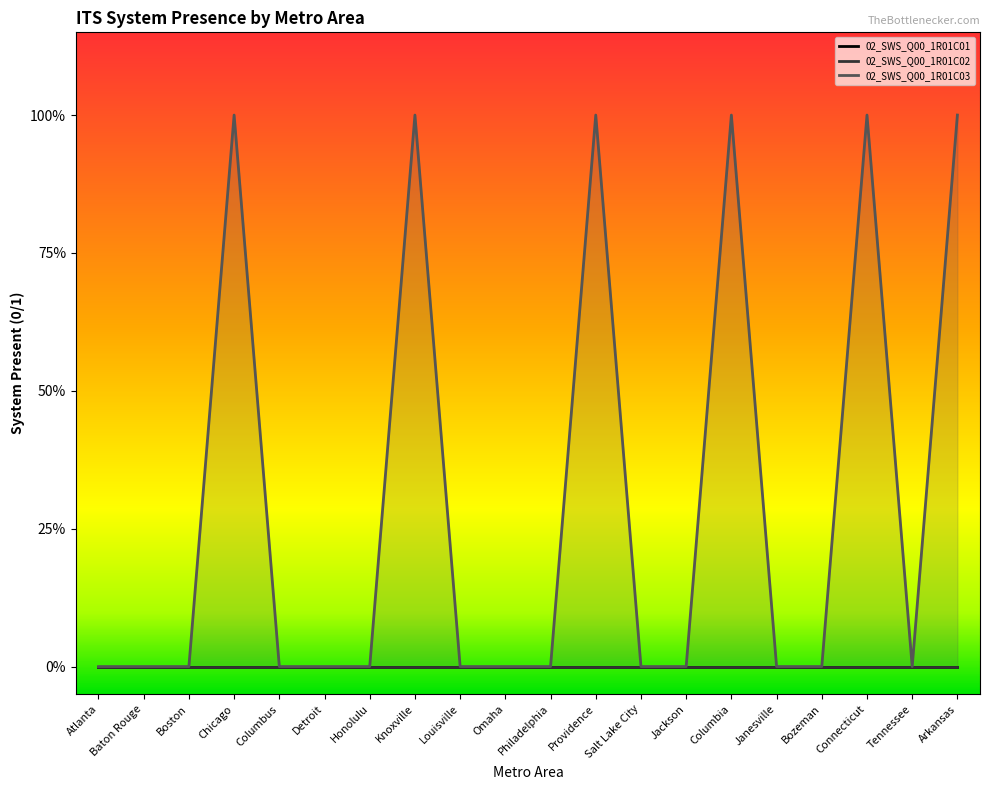

The 02_SWS_Q00_1R01C01 series shows 0 at Tennessee. True or false?

True